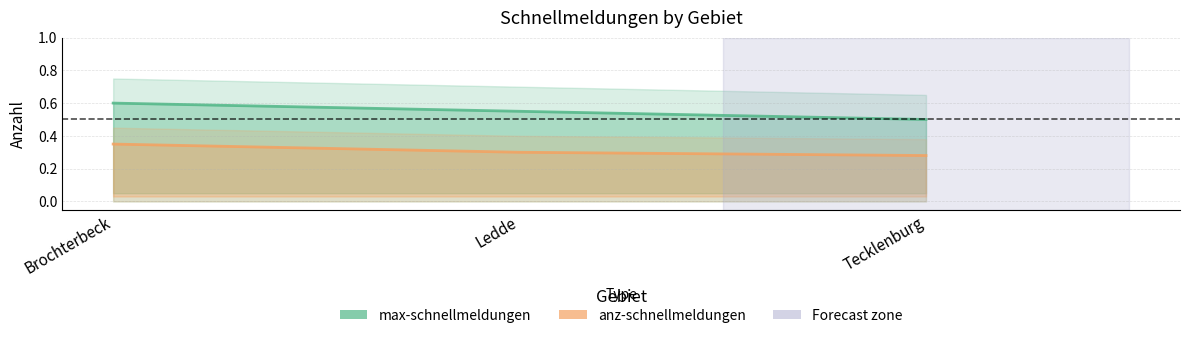

What value does the max-schnellmeldungen series have at Brochterbeck?

0.6